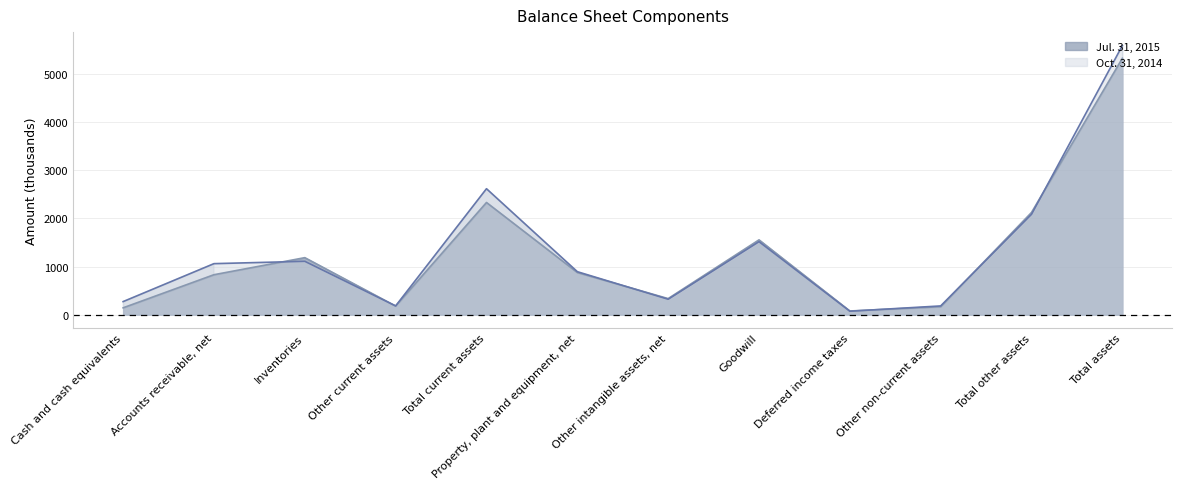

What is the label of the 2nd point from the right?

Total other assets